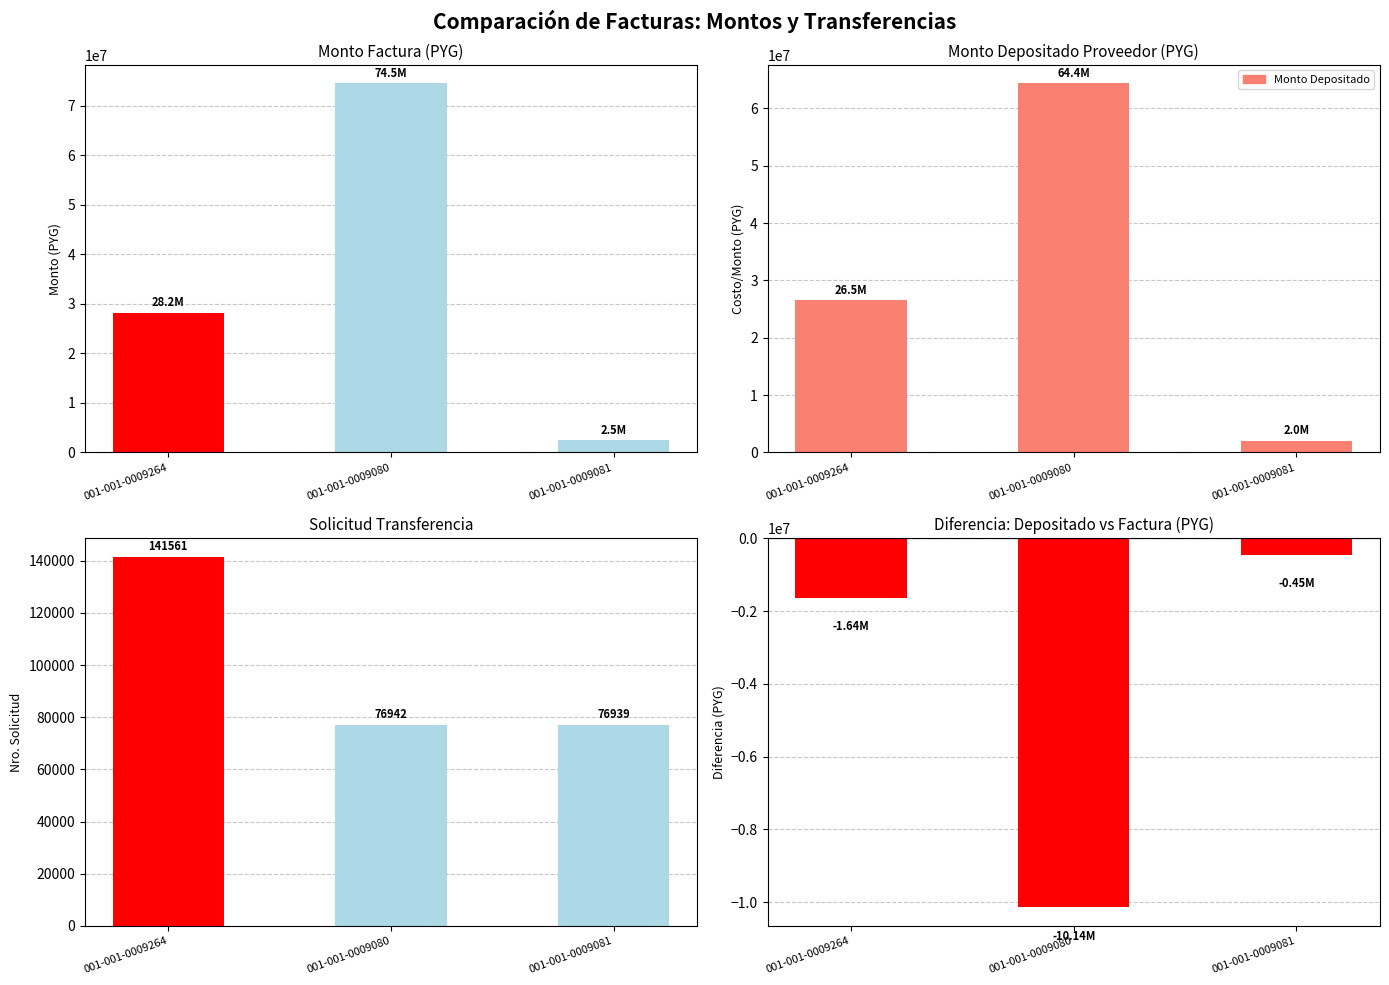

At 001-001-0009264, list the series in order from smallest to largest.

diferencia_monto, solicitud_transferencia, monto_depositado_proveedor, monto_factura